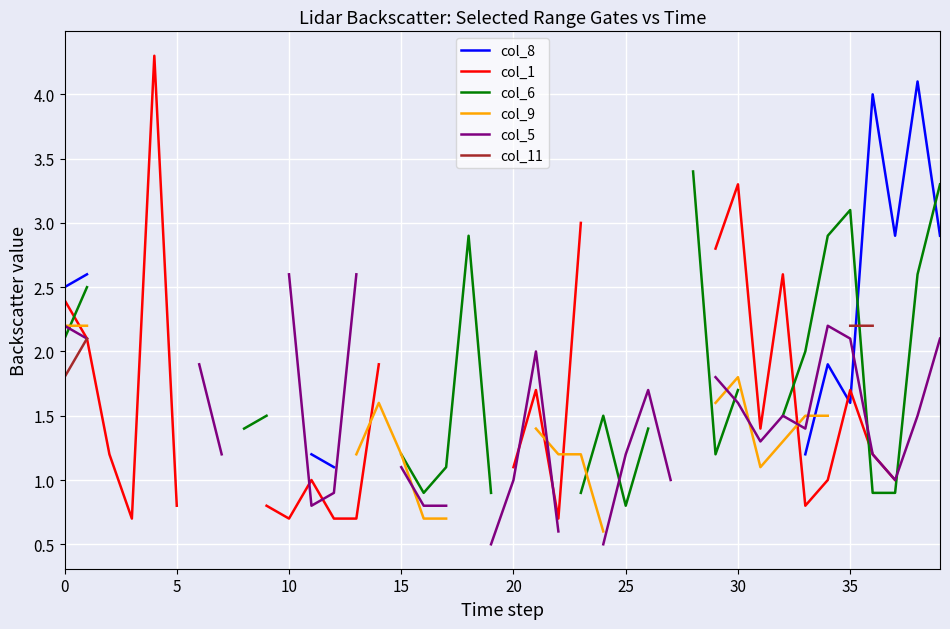

How many lines are shown in the chart?

6